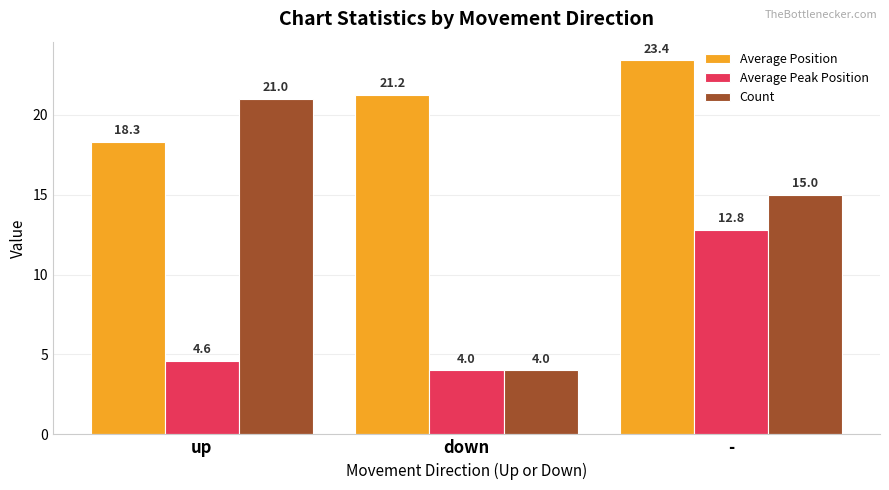

The value of Average Position at down is 31.3. True or false?

False